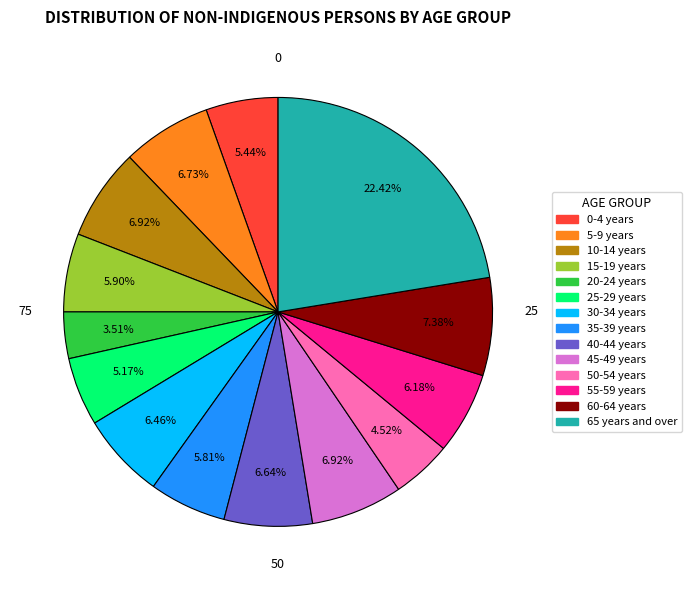

Combined, do 25-29 years and 45-49 years account for over 50%?

No